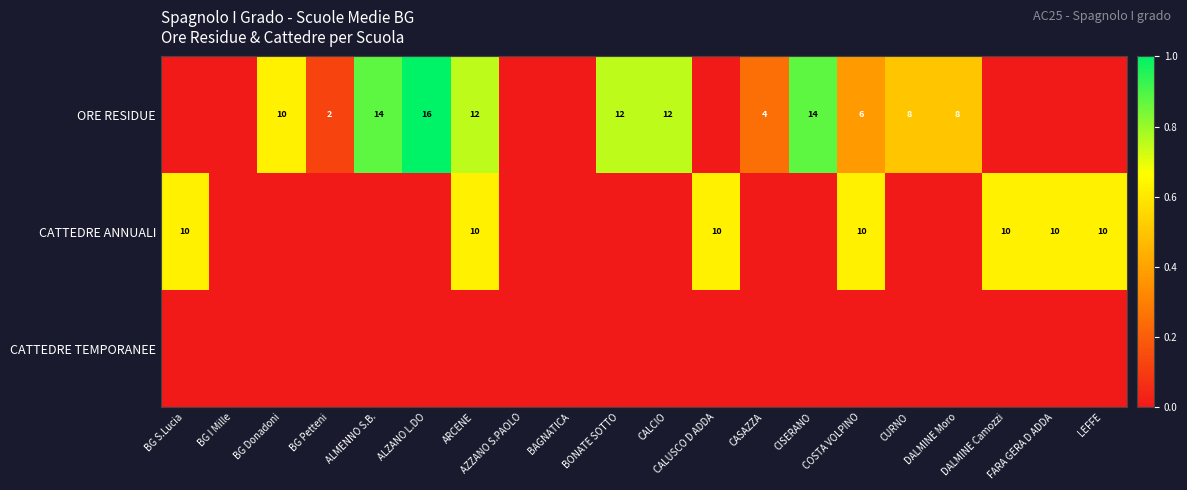

What is the difference between the maximum and minimum values in the CATTEDRE ANNUALI series?

0.6